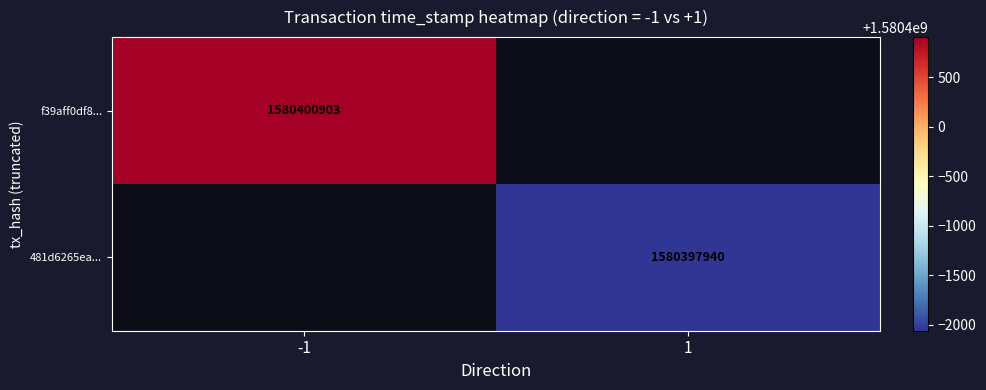

What is the smallest value displayed?

1580397940.0